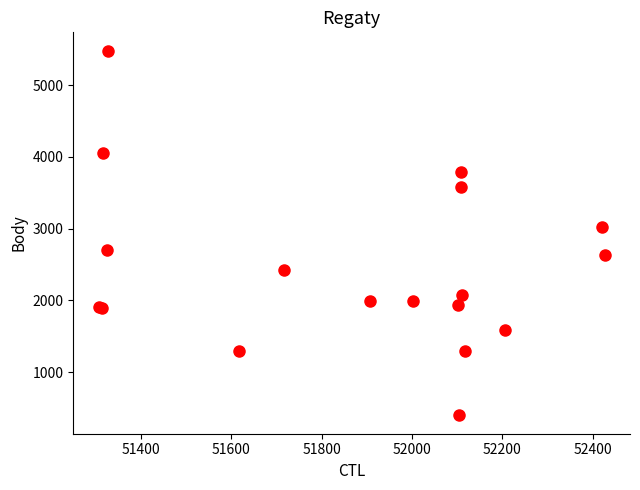

What Y value in the scatter plot is closest to 2939?

3017